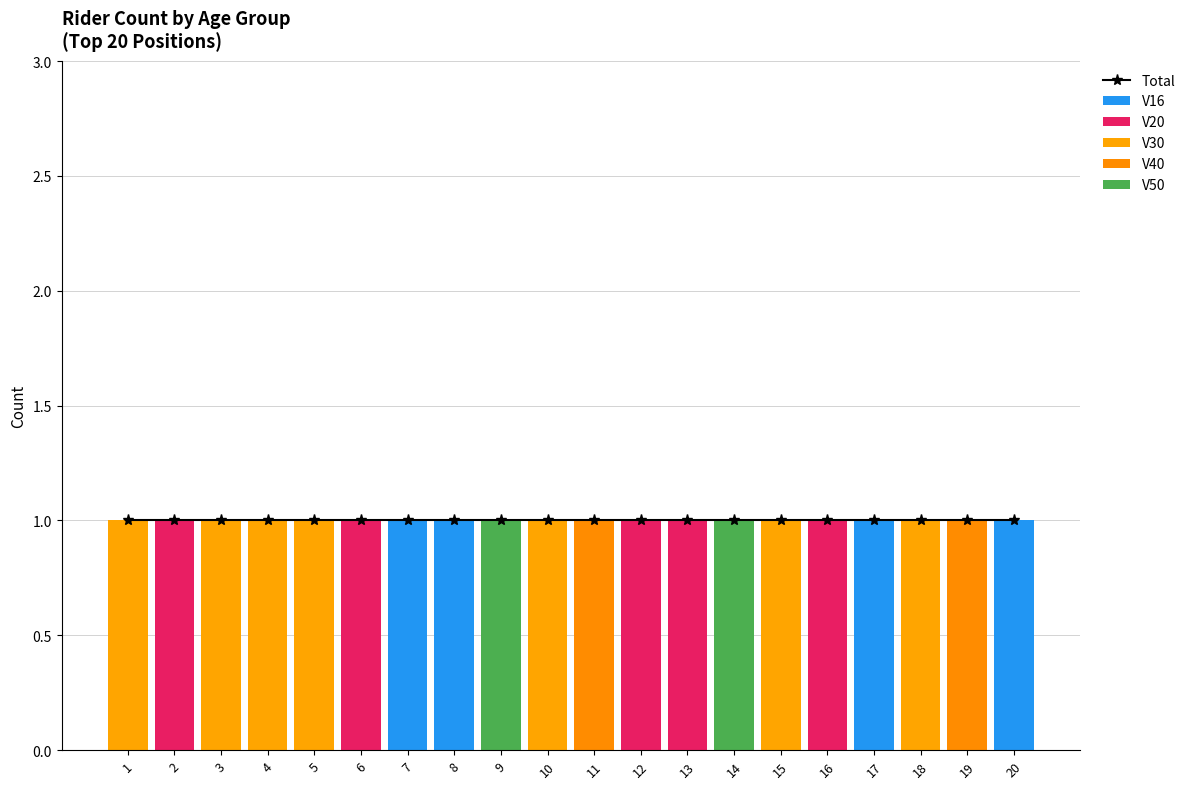

How many distinct data groups are displayed?

6